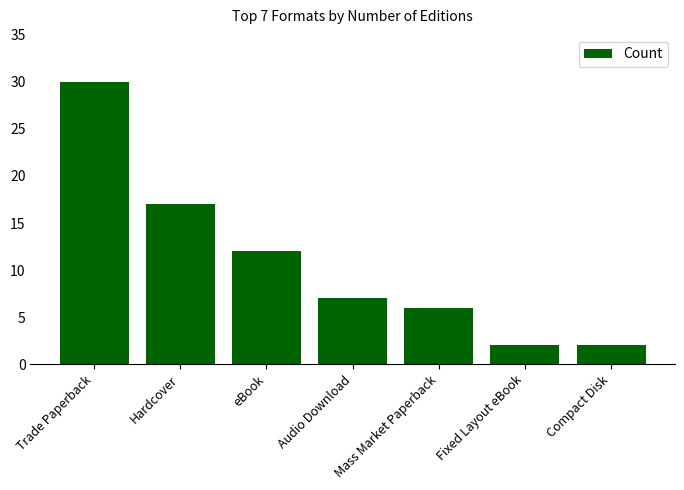

What is the value of the 3rd bar from the left?

12